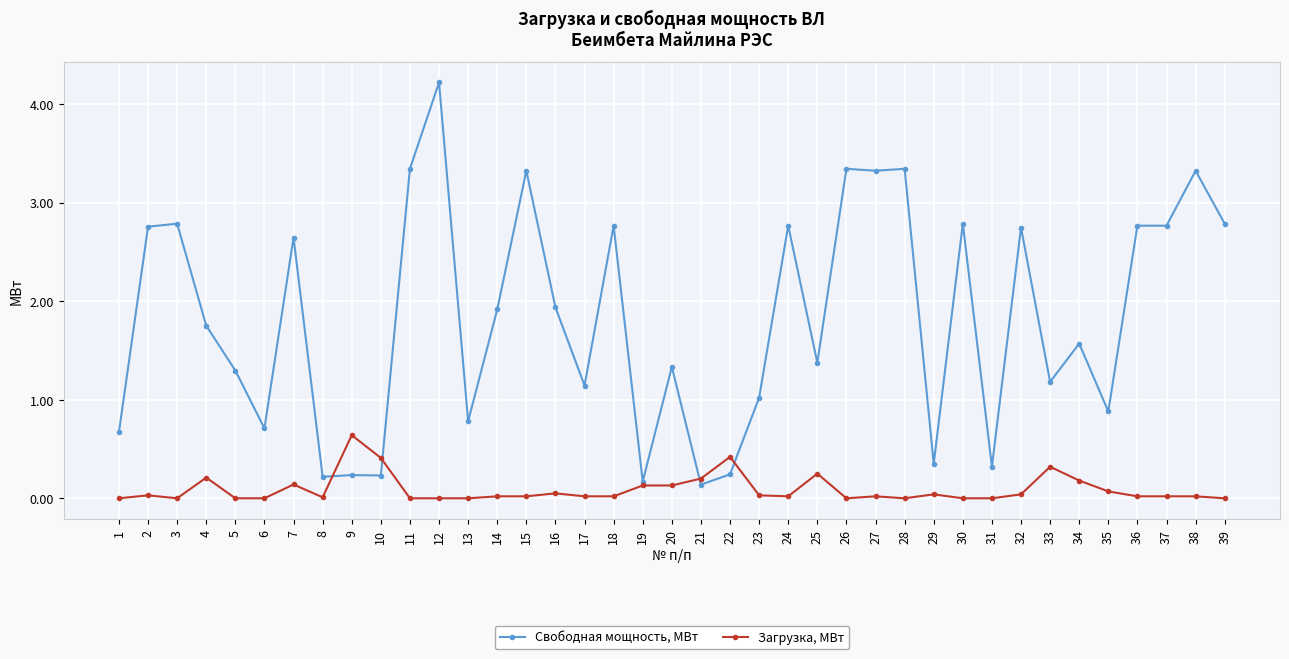

Count the number of categories in the chart.

39